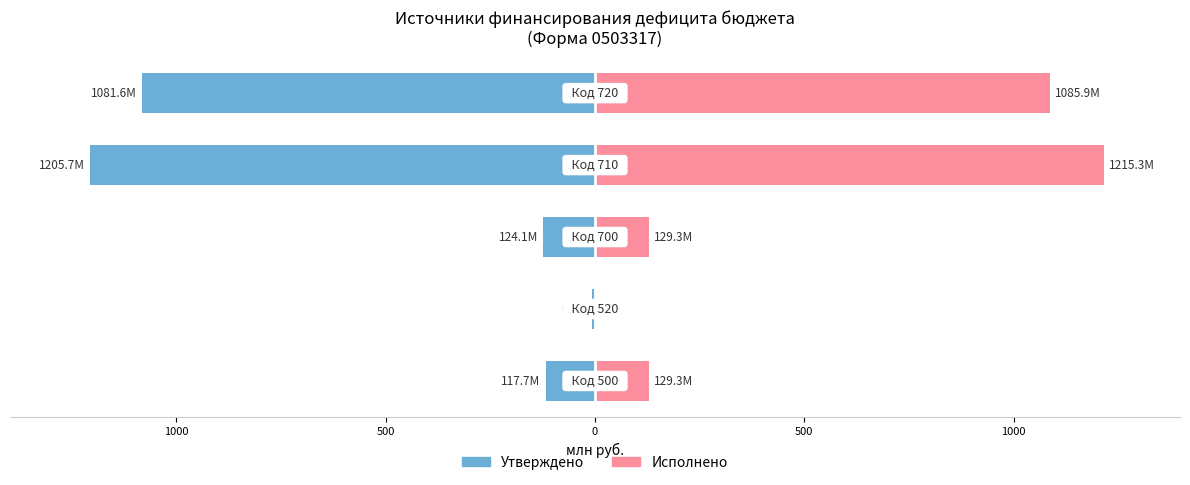

Rank the series at 500 from highest to lowest value.

Исполнено, Утверждено (назначения)